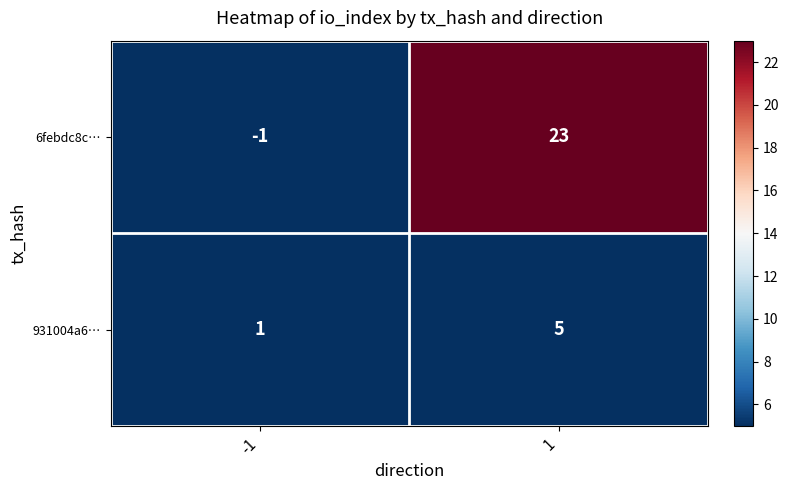

The 6febdc8c… series shows 23 at 1. True or false?

True